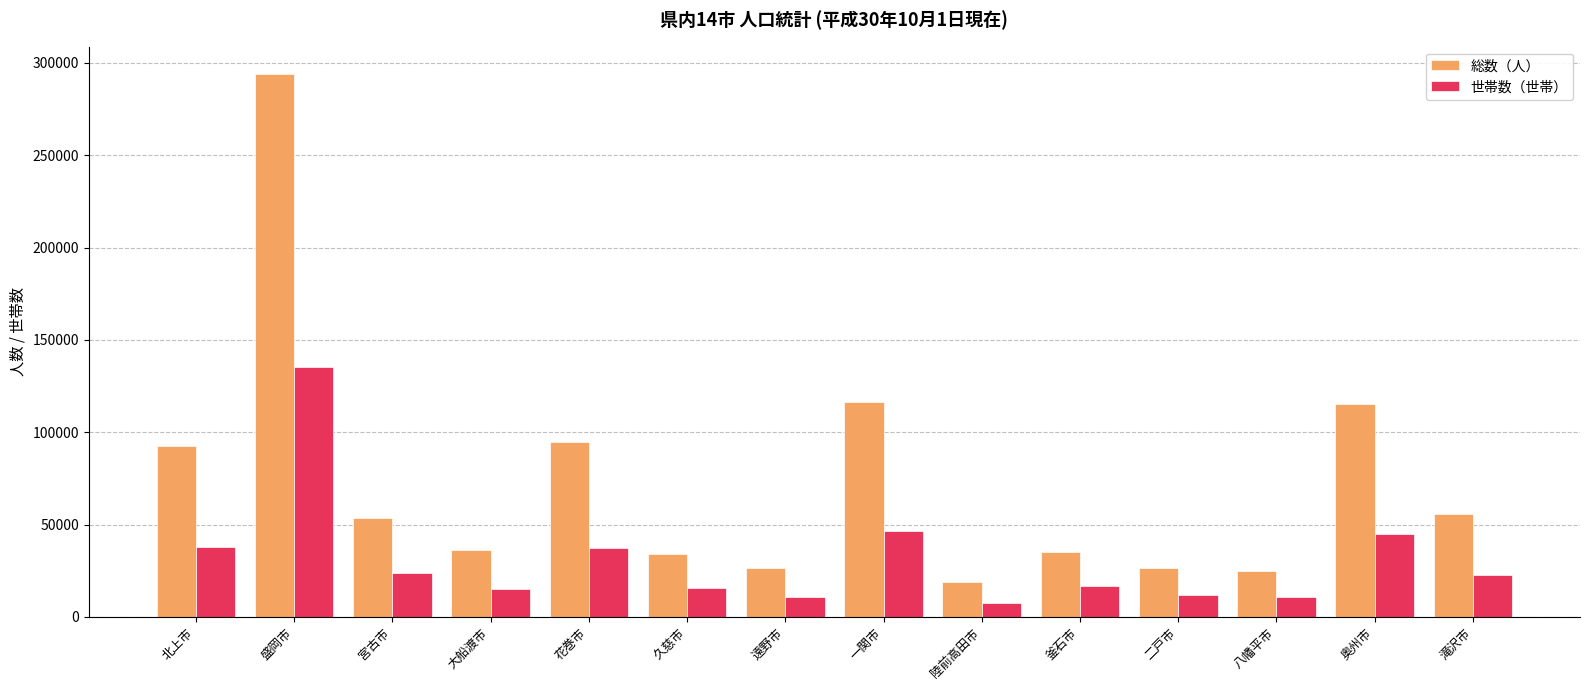

What is the maximum value shown in the chart?

294047